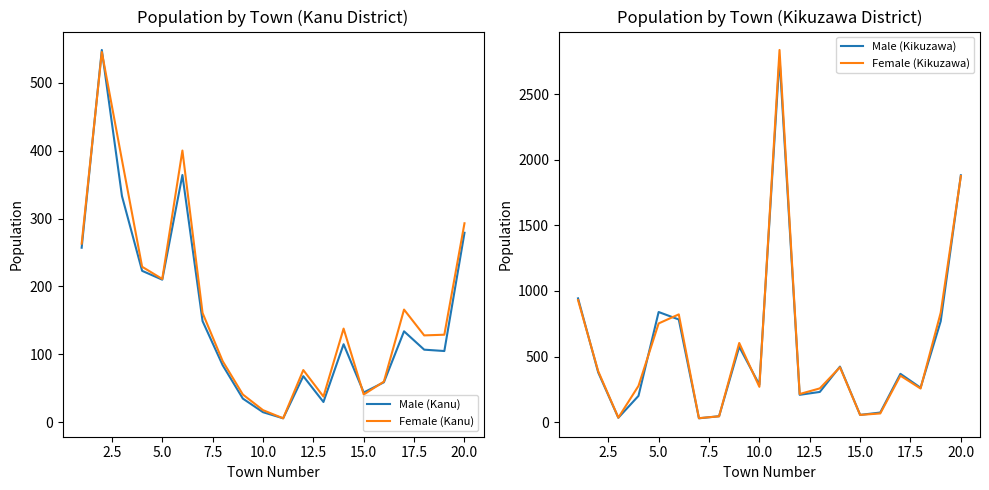

What is the maximum value for Male (Kanu)?

548